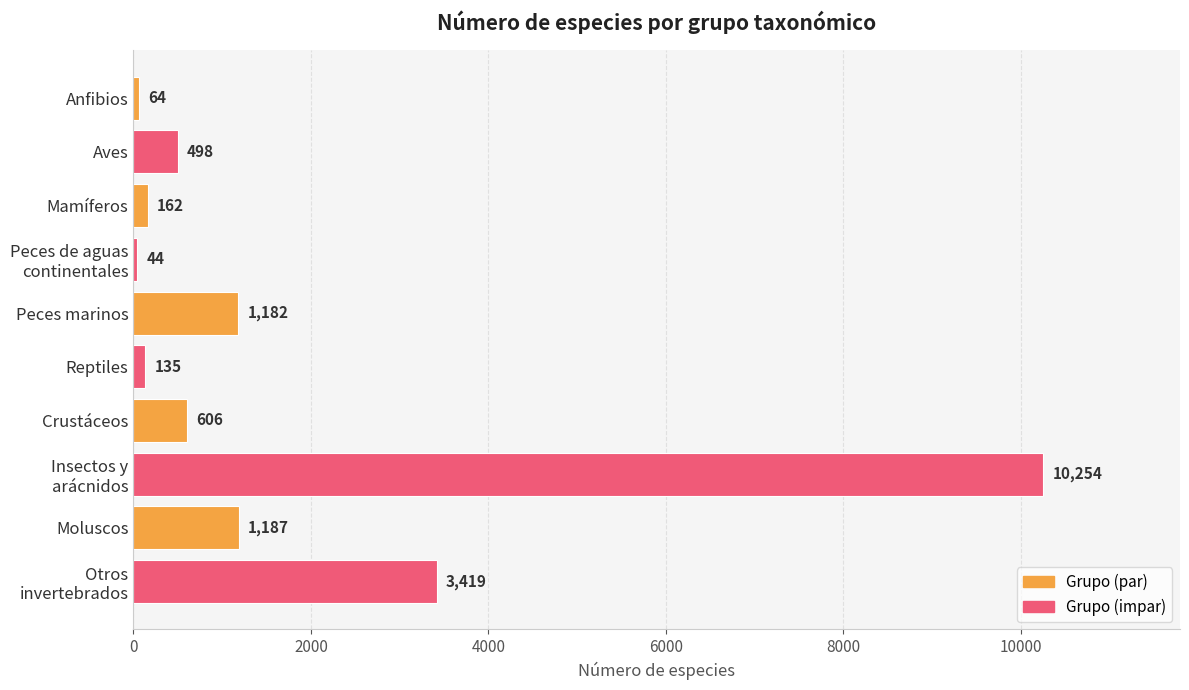

What is the minimum value shown in the chart?

44